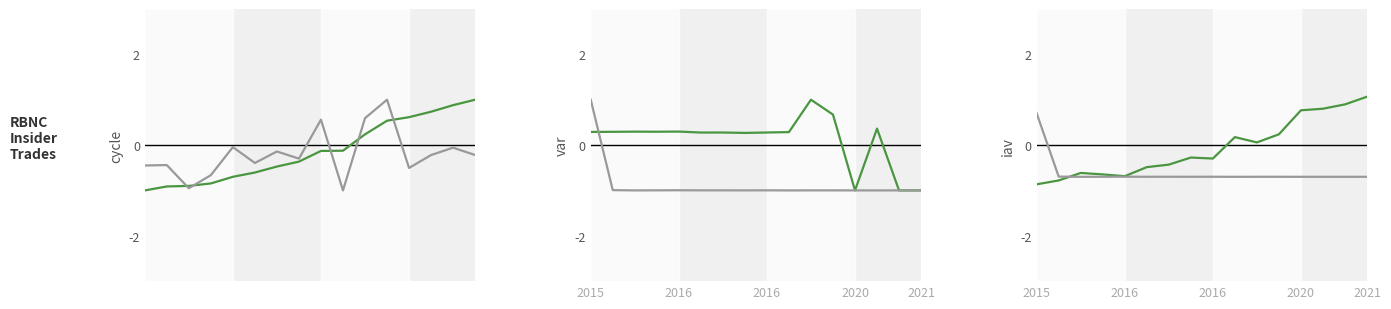

Count the number of categories in the chart.

16